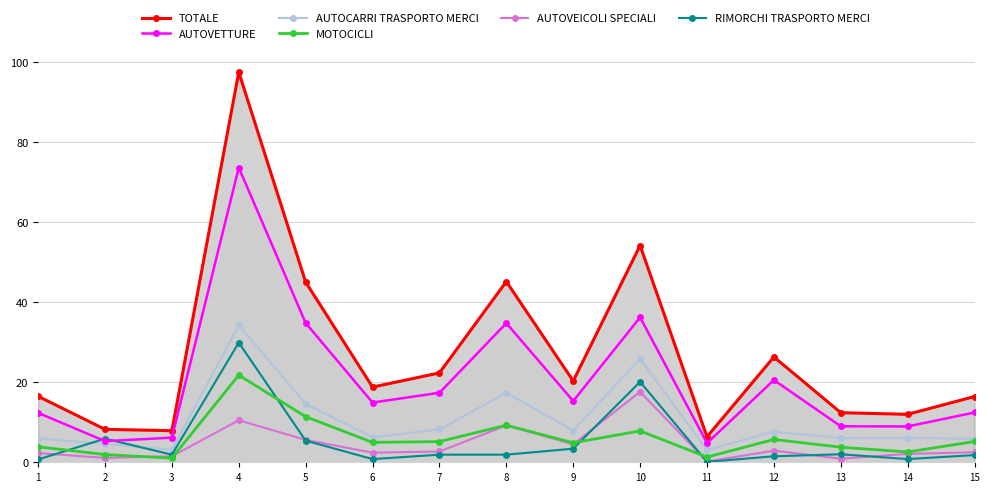

How many times do AUTOVETTURE and RIMORCHI TRASPORTO MERCI cross each other?

2